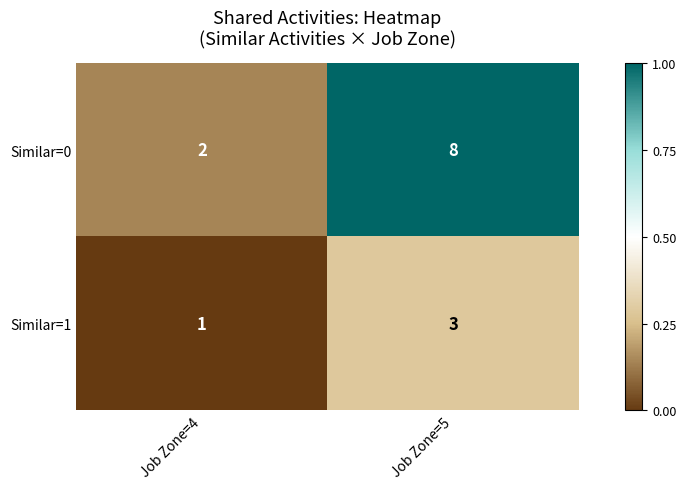

Which label corresponds to the largest value in the chart?

Job Zone=5